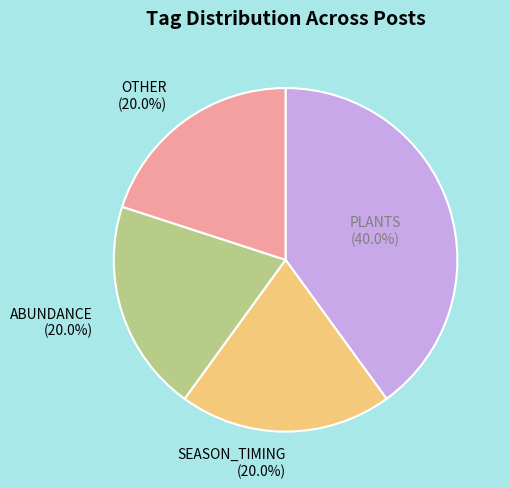

To the nearest percent, what portion does SEASON_TIMING represent?

20%